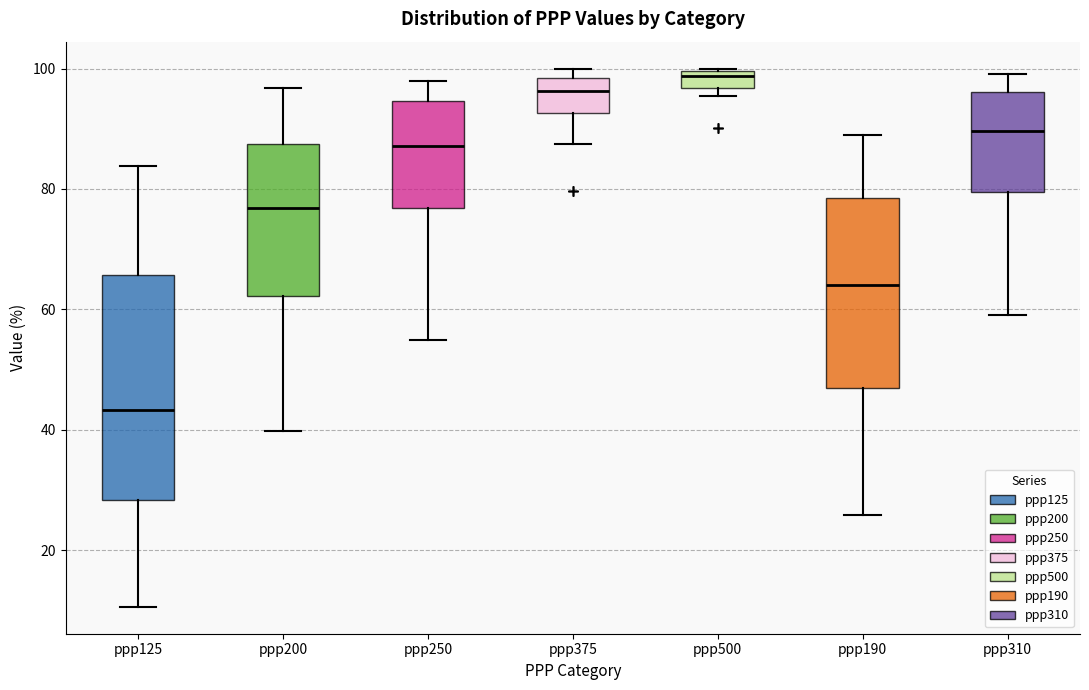

Which box is the tallest, from its lower edge to its upper edge?

ppp125